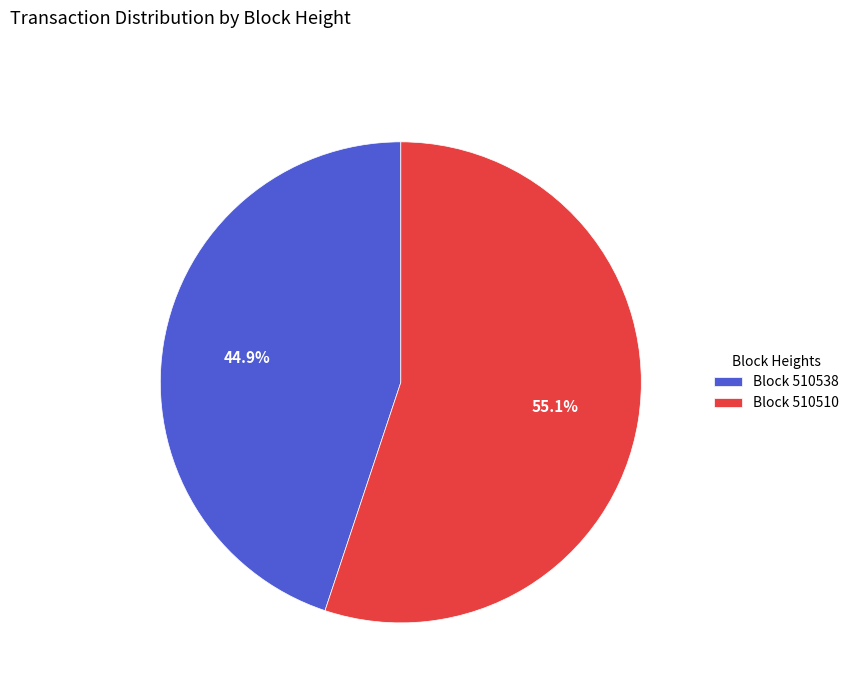

What portion of the pie excludes Block 510538?

55.1%